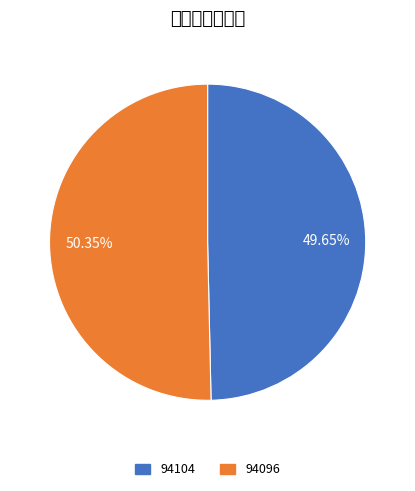

Rank the categories by value from lowest to highest.

94104, 94096